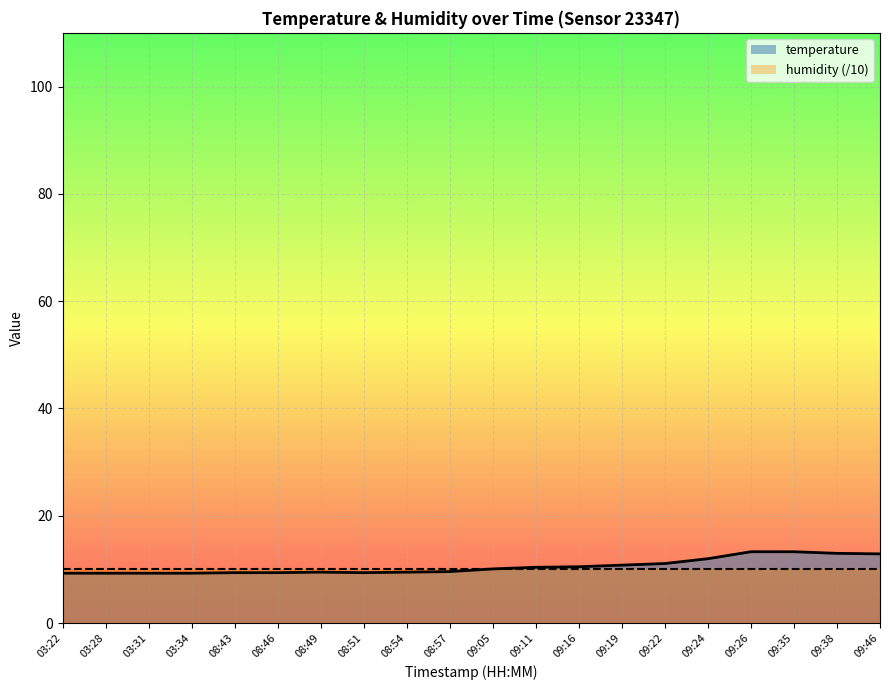

What is the greatest value displayed?

13.3